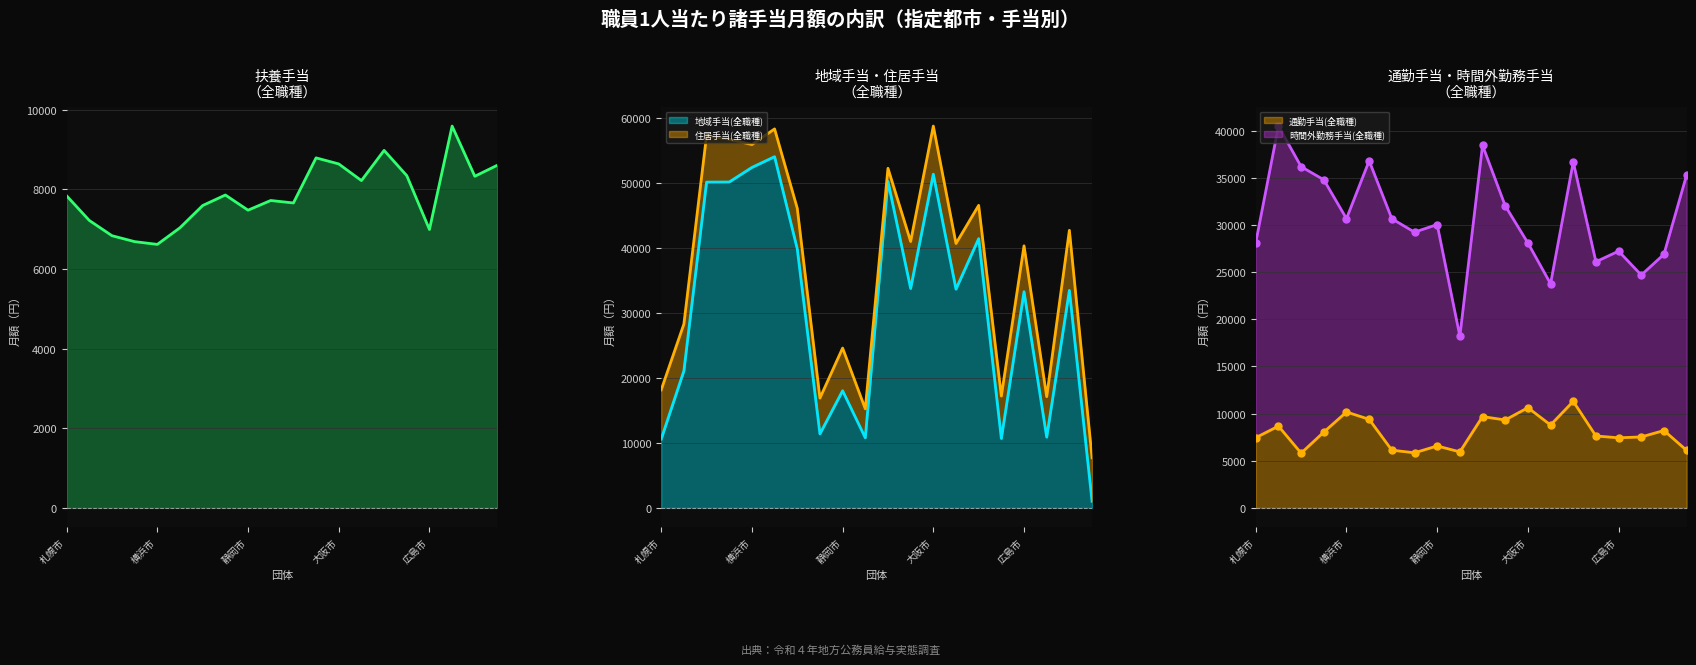

What is the label of the 2nd point from the right?

福岡市